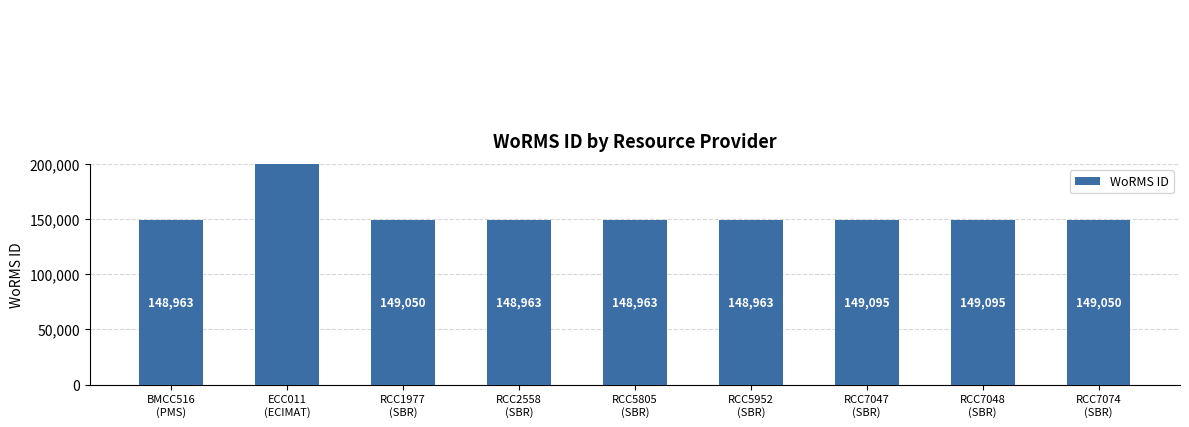

What is the change in value from ECC011
(ECIMAT) to RCC5805
(SBR)?

-519885